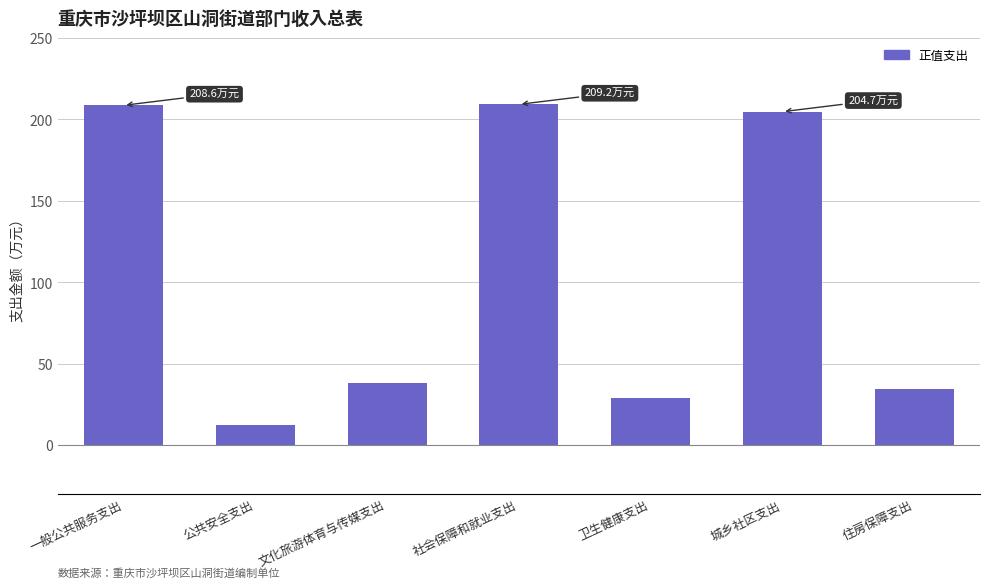

Which label corresponds to the smallest value in the chart?

公共安全支出